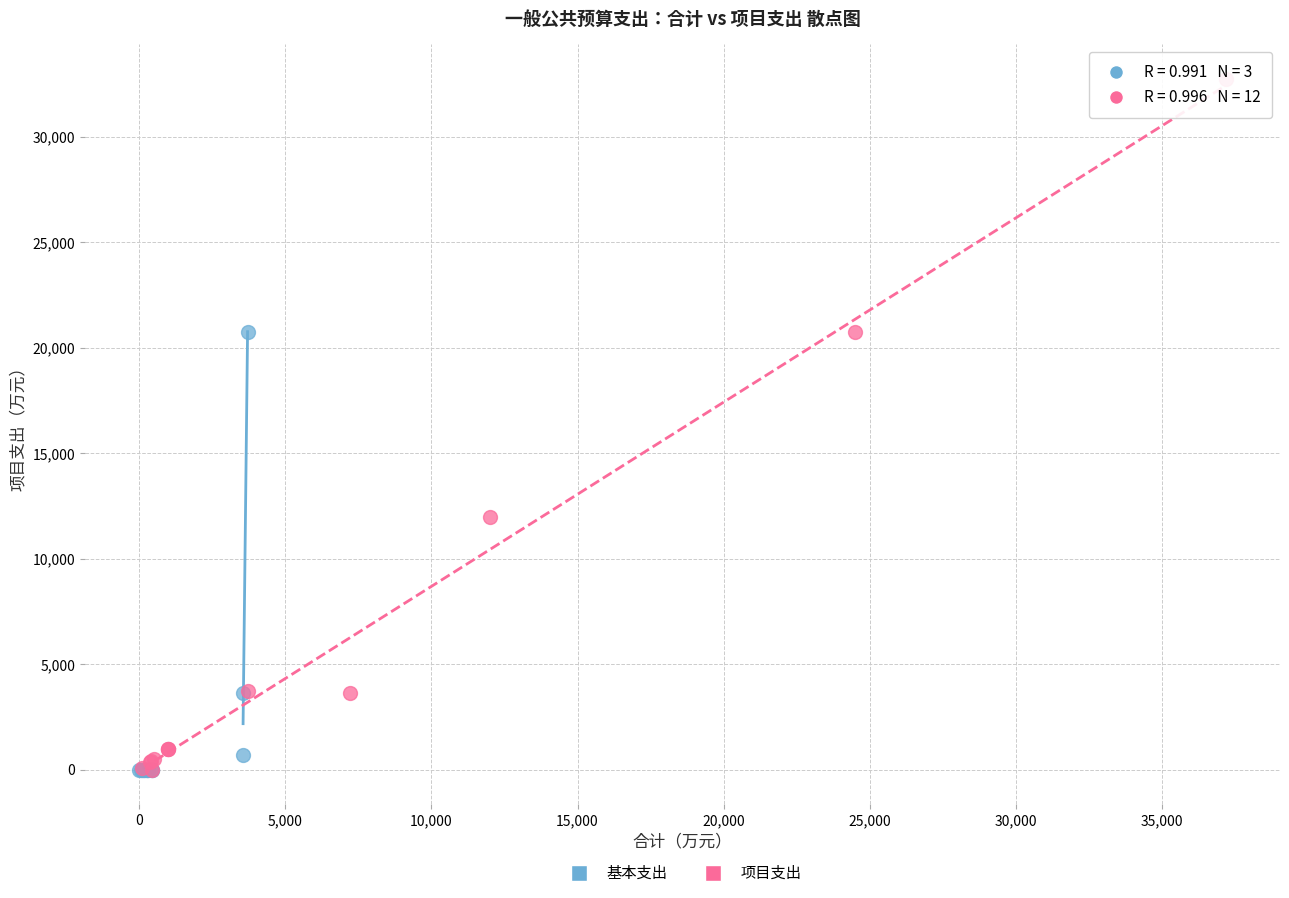

Which series reaches the maximum Y coordinate?

项目支出